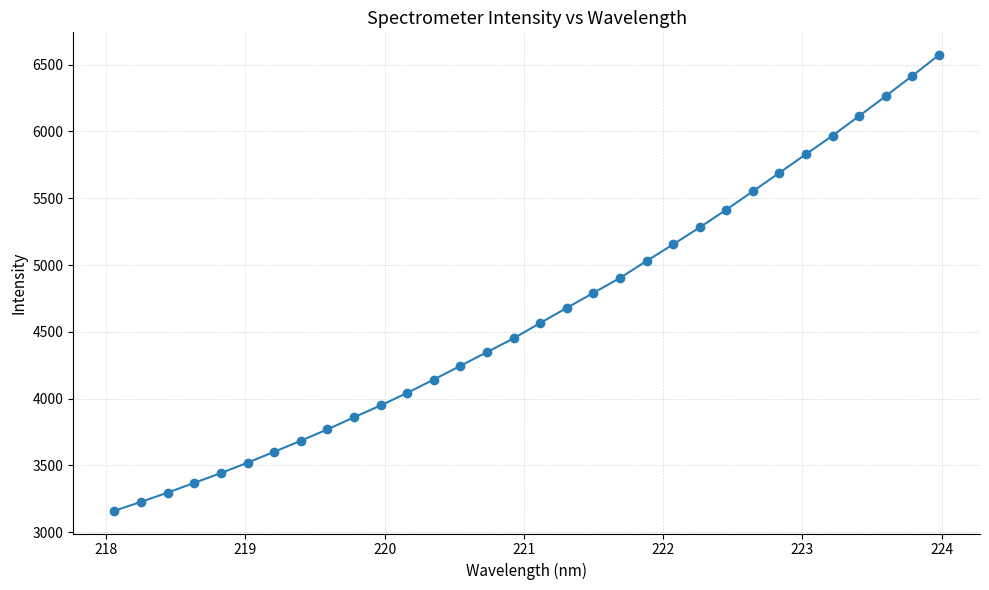

What is the difference between the second highest and minimum values?

3255.3